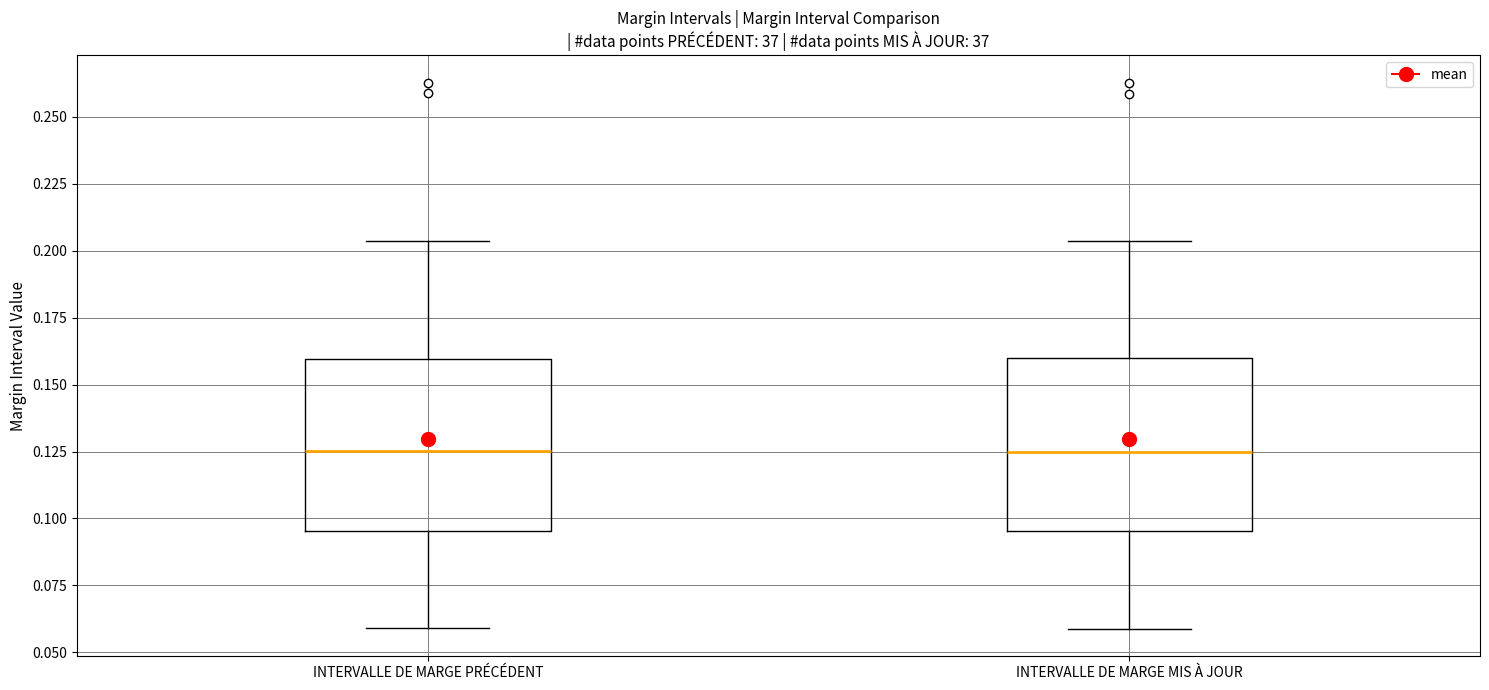

Reading left to right, transcribe this box plot: for each box, give where its median line is, the range the box spans, and where its two whiskers end, as read against the y-axis. The values are not printed on the chart, so give them approximately, as read against the axis.

INTERVALLE DE MARGE PRÉCÉDENT: median 0.125, box 0.095 to 0.160, whiskers 0.060 to 0.205
INTERVALLE DE MARGE MIS À JOUR: median 0.125, box 0.095 to 0.160, whiskers 0.060 to 0.205